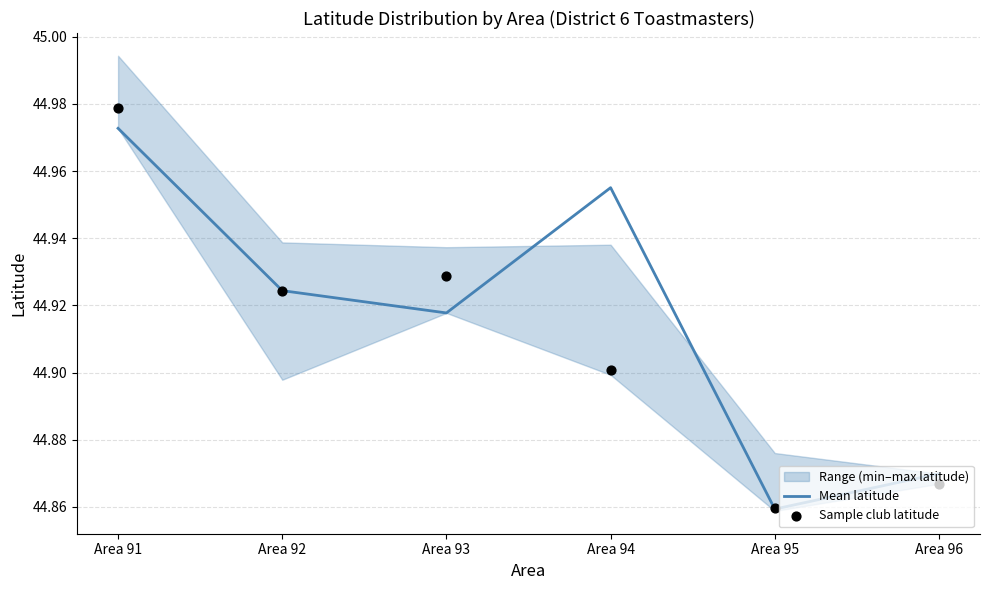

Is the value of Sample club latitude at Area 95 greater than the value of Mean latitude at Area 92?

No